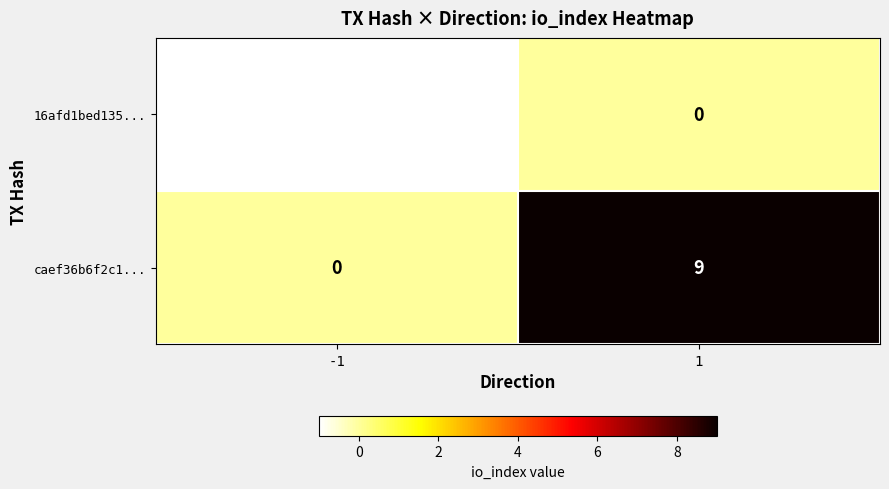

What is the sum of the caef36b6f2c1... values at 1 and -1?

9